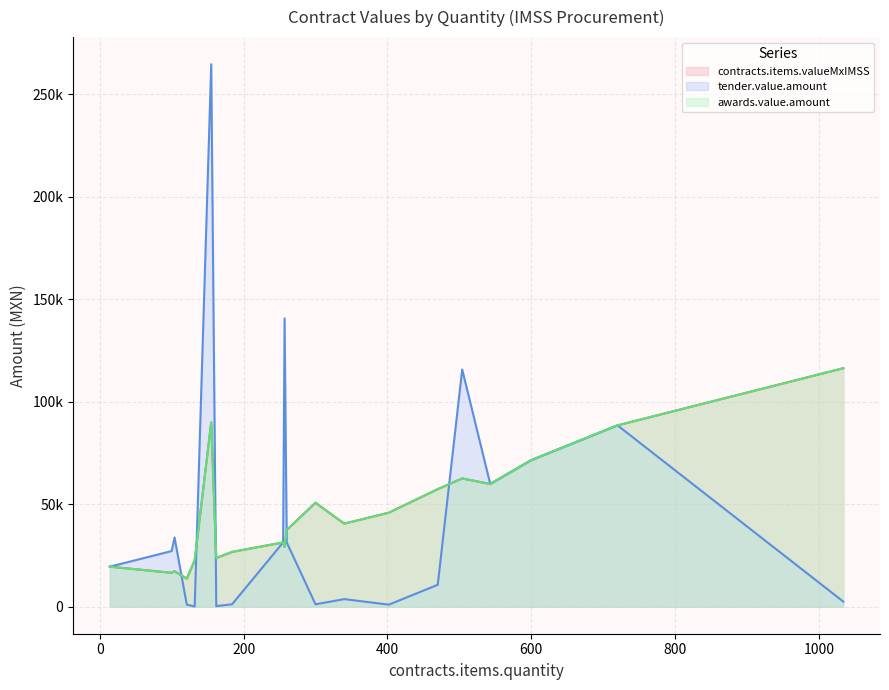

At which category is the sum across all series the highest?

155